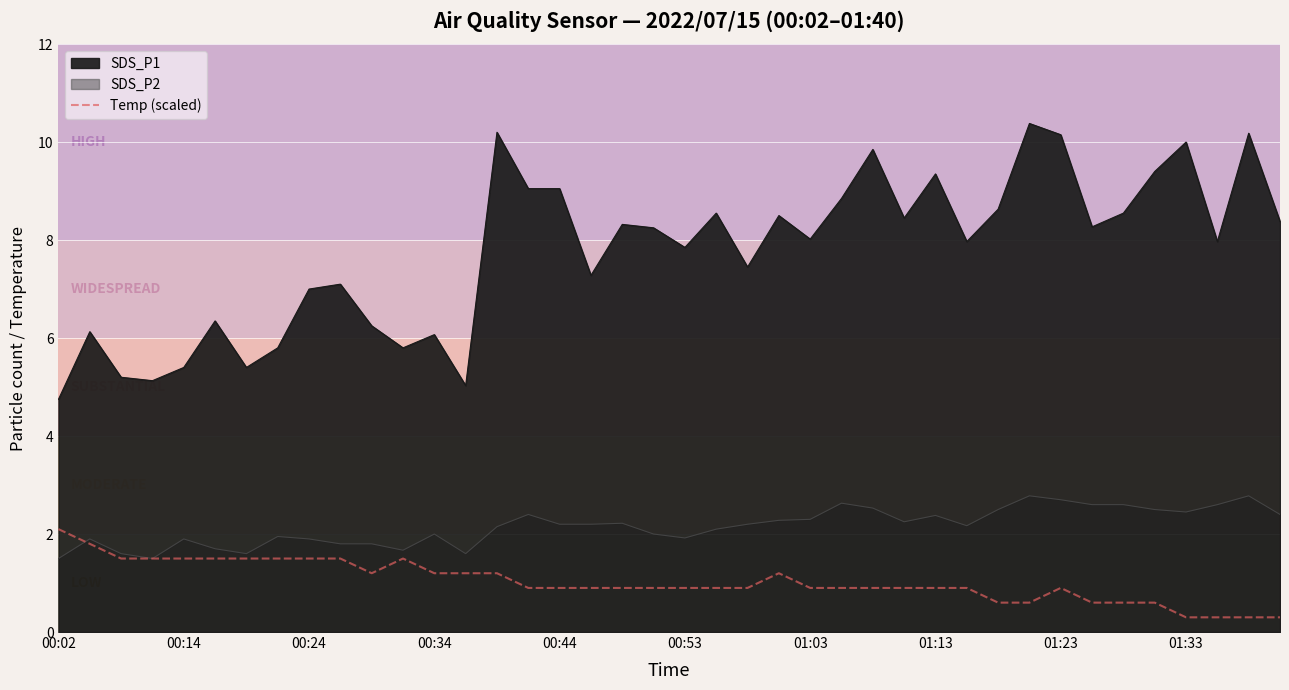

How many categories are shown in the chart?

40